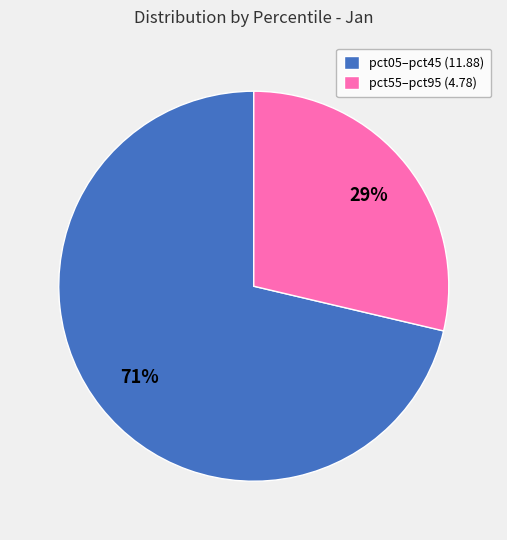

Count the number of slices in the pie.

2